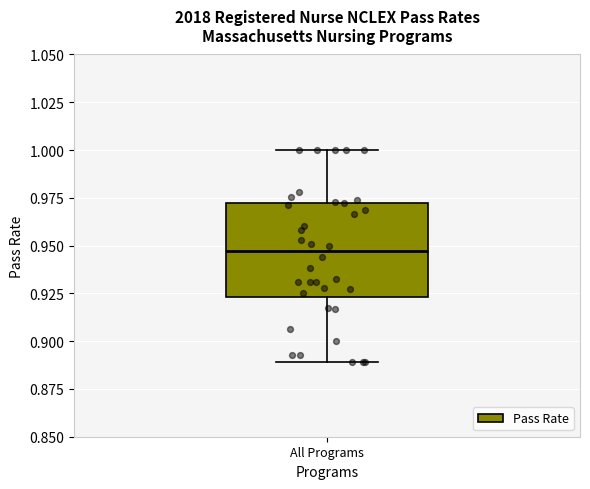

Transcribe this box plot: give where the median line is, the range the box spans, and where the two whiskers end, as read against the y-axis. The values are not printed on the chart, so give them approximately, as read against the axis.

median 0.945, box 0.925 to 0.970, whiskers 0.890 to 1.000